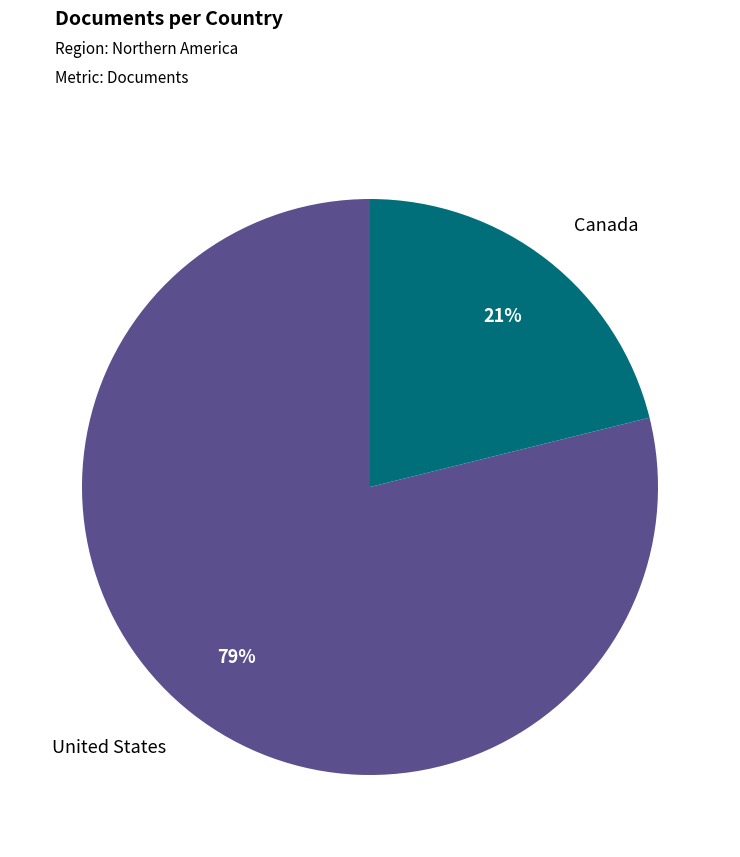

Between Canada and United States, which is larger?

United States